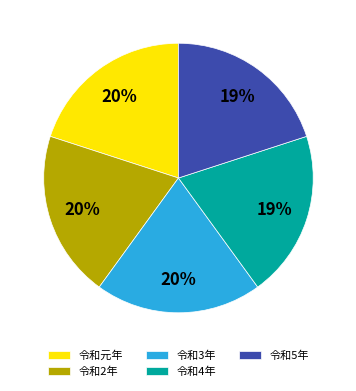

Does 令和3年 represent more than half of the total?

No